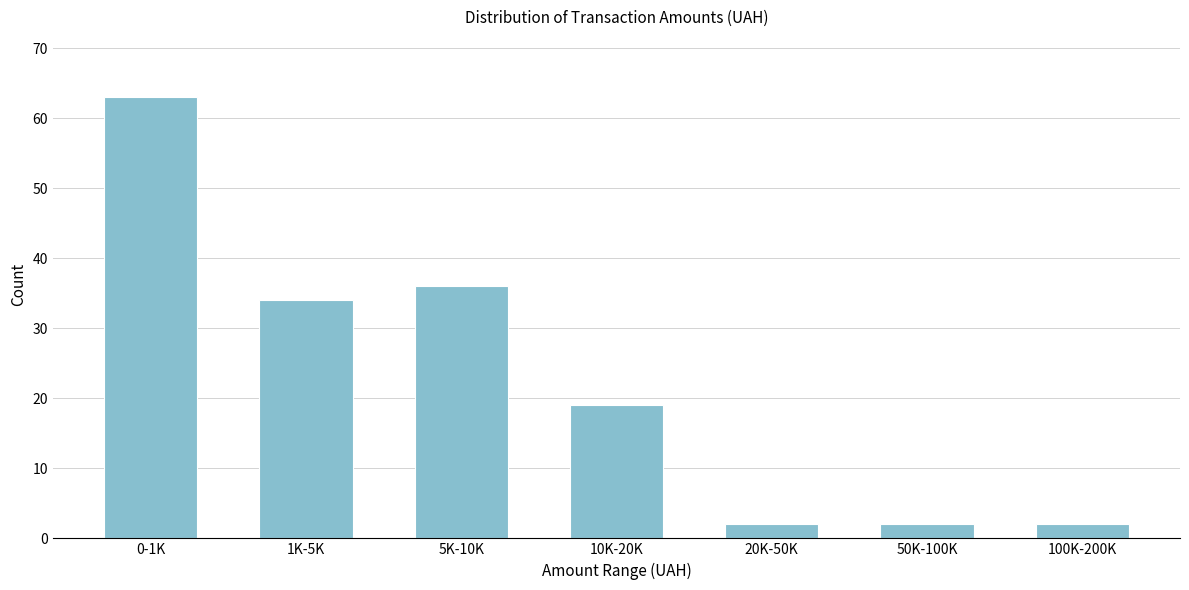

Reading left to right, list all the values displayed in this chart.

0-1K=63	1K-5K=34	5K-10K=36	10K-20K=19	20K-50K=2	50K-100K=2	100K-200K=2